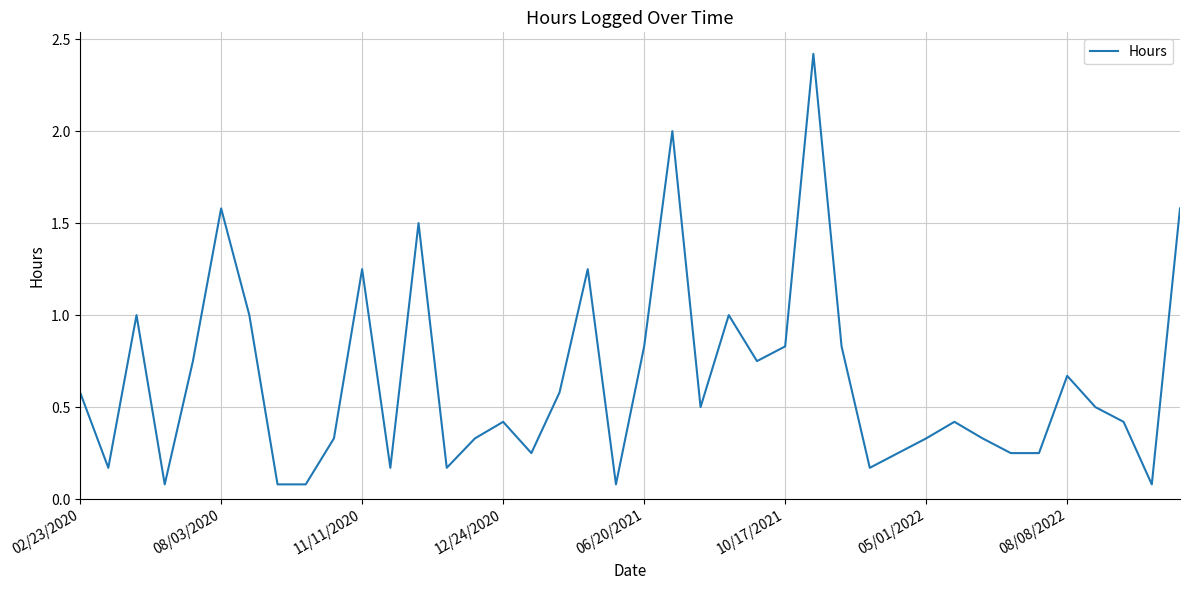

What is the greatest value displayed?

2.4